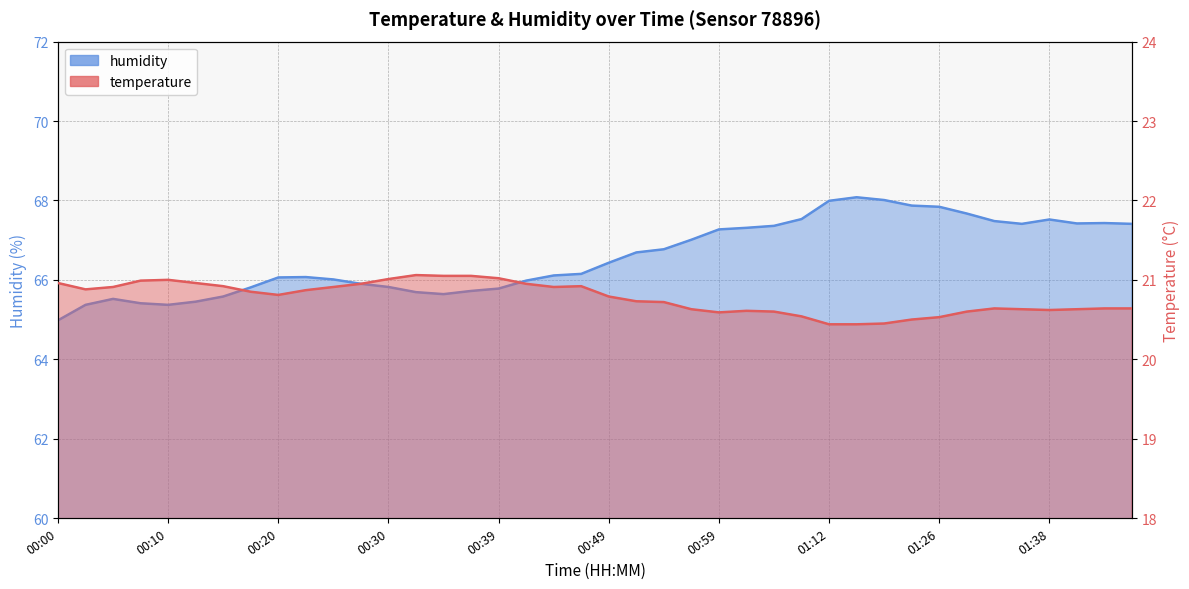

The value of humidity at 00:59 is 67.3. True or false?

True